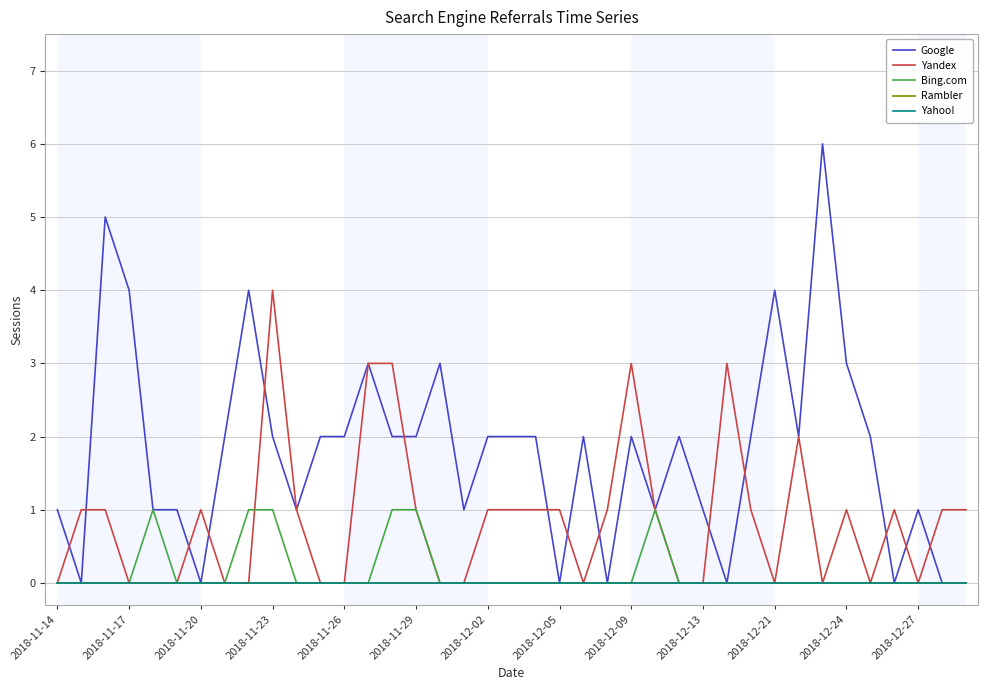

Is this an area chart (filled region under the line)?

No